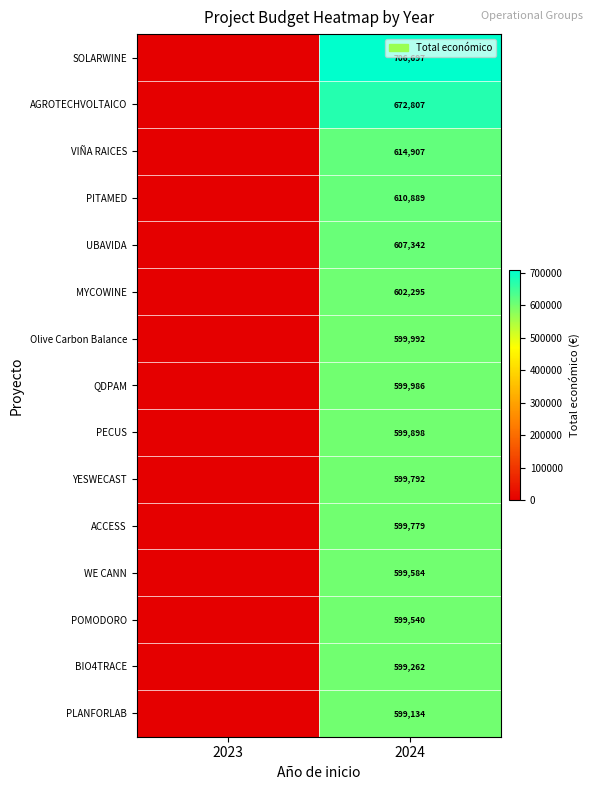

The value of BIO4TRACE at 2024 is 599262. True or false?

True